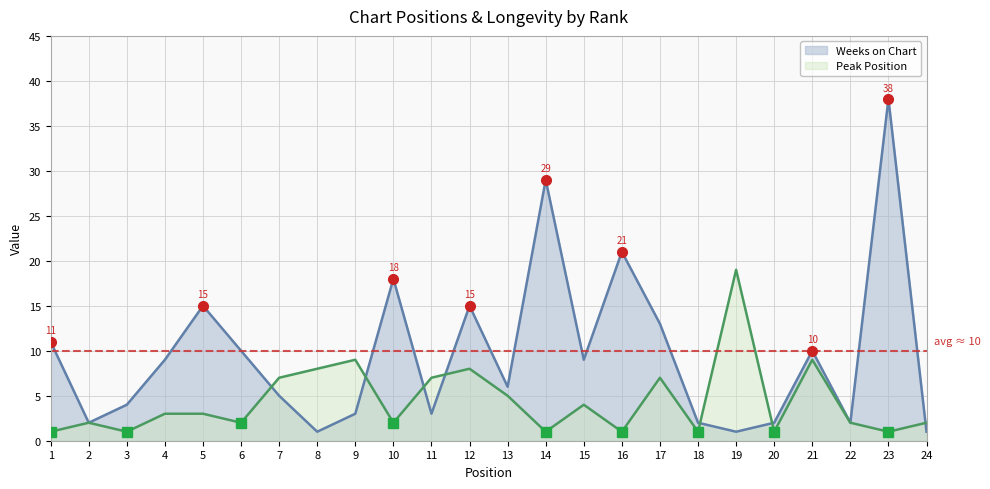

The value of Weeks on Chart at 21 is 5. True or false?

False